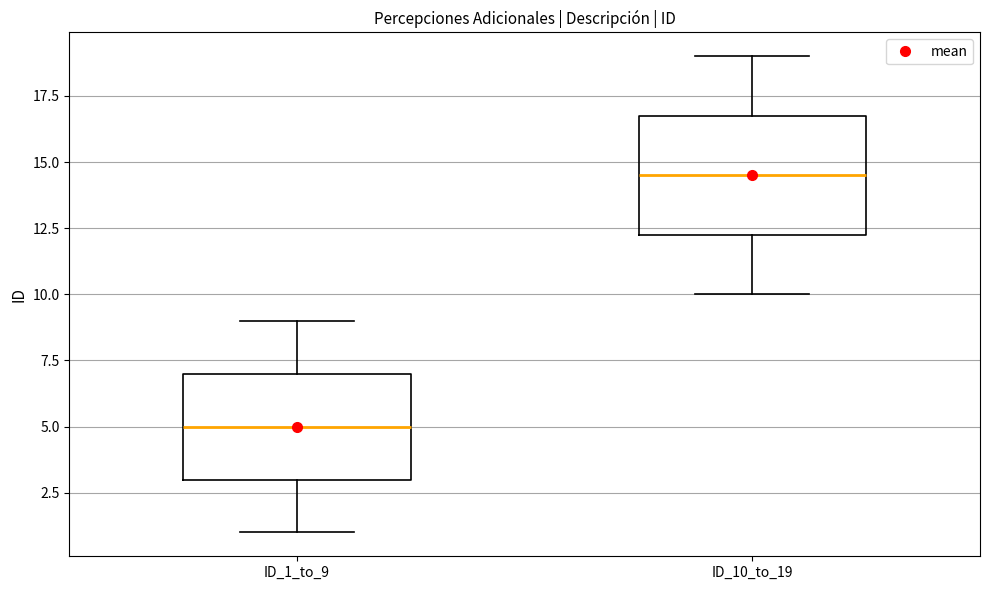

Reading left to right, transcribe this box plot: for each box, give where its median line is, the range the box spans, and where its two whiskers end, as read against the y-axis. The values are not printed on the chart, so give them approximately, as read against the axis.

ID_1_to_9: median 5.0, box 3.0 to 7.0, whiskers 1.0 to 9.0
ID_10_to_19: median 14.5, box 12.5 to 17.0, whiskers 10.0 to 19.0